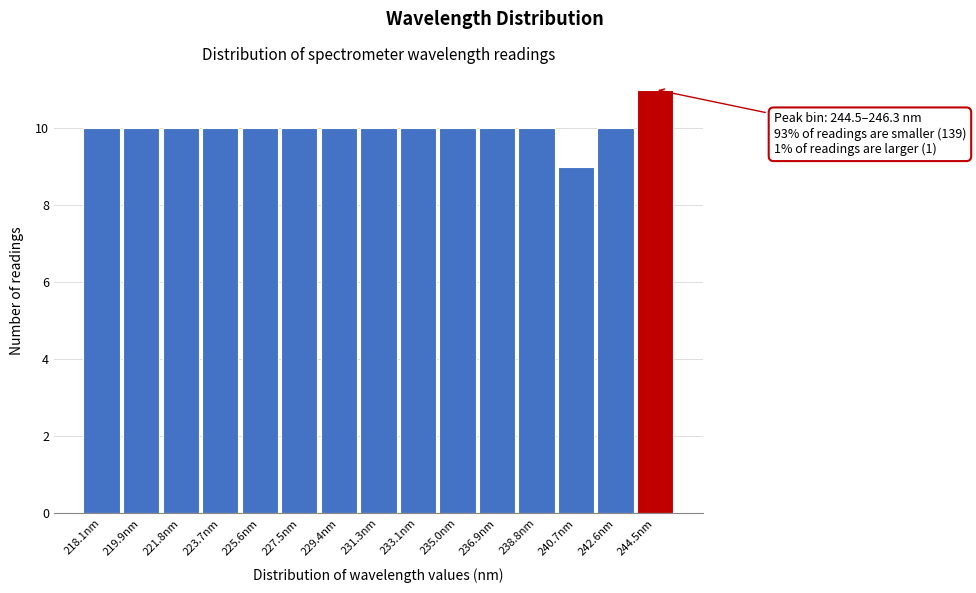

Reading right to left, what are all the values shown in this chart?

244.5nm=11	242.6nm=10	240.7nm=9	238.8nm=10	236.9nm=10	235.0nm=10	233.1nm=10	231.3nm=10	229.4nm=10	227.5nm=10	225.6nm=10	223.7nm=10	221.8nm=10	219.9nm=10	218.1nm=10